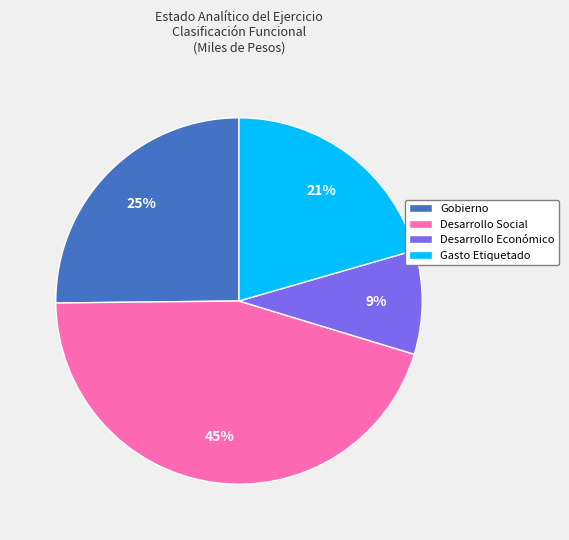

To the nearest percent, what portion does Desarrollo Social represent?

45%